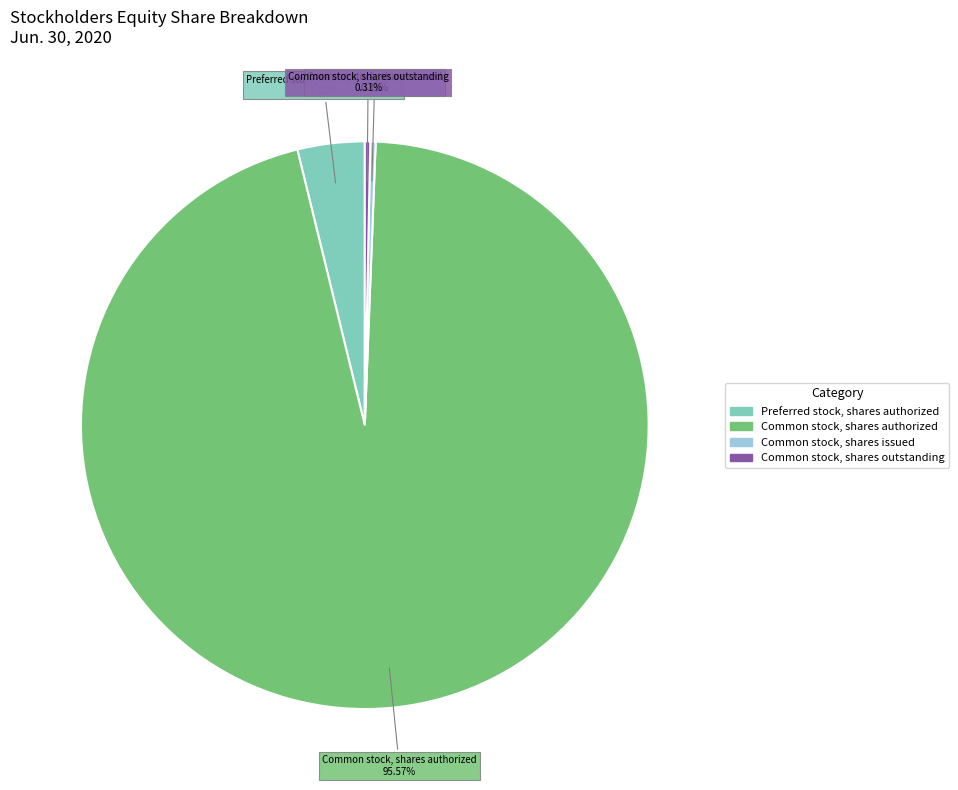

How many slices are in this pie chart?

4